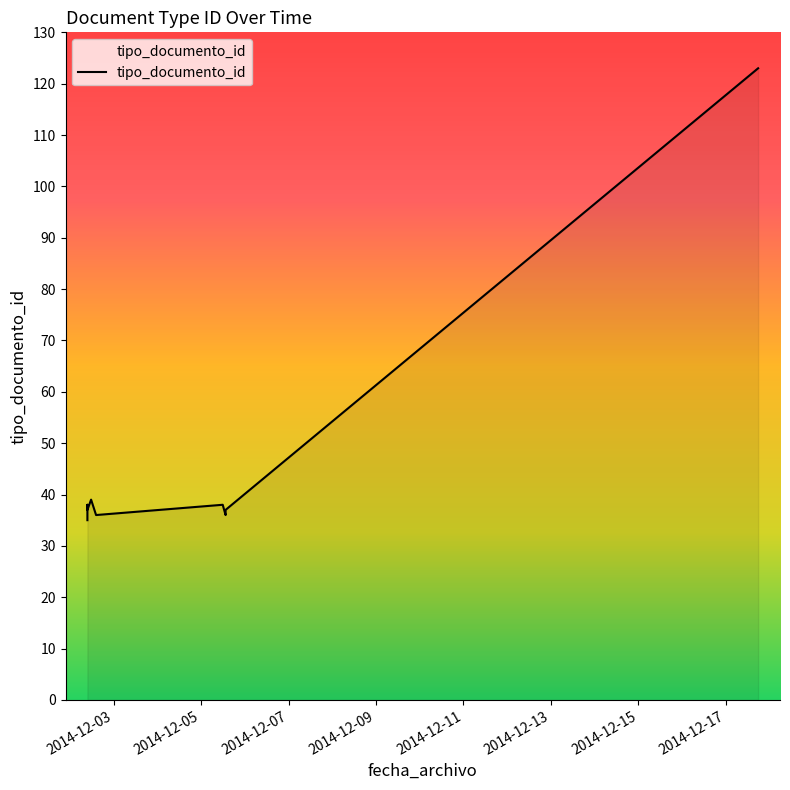

Between 2014-12-05 11:52:58 and 2014-12-17 17:40:19, which is larger?

2014-12-17 17:40:19